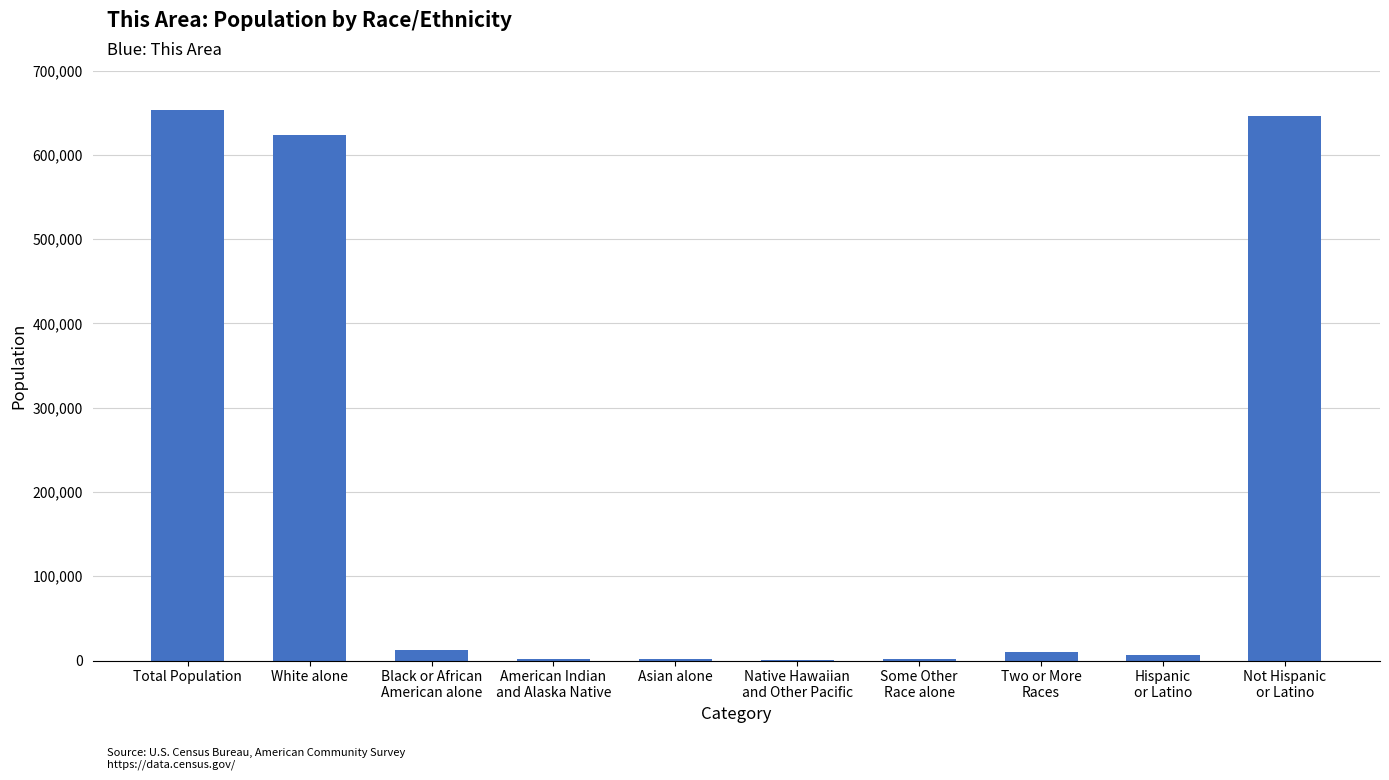

At which label is the value closest to 326723?

White alone